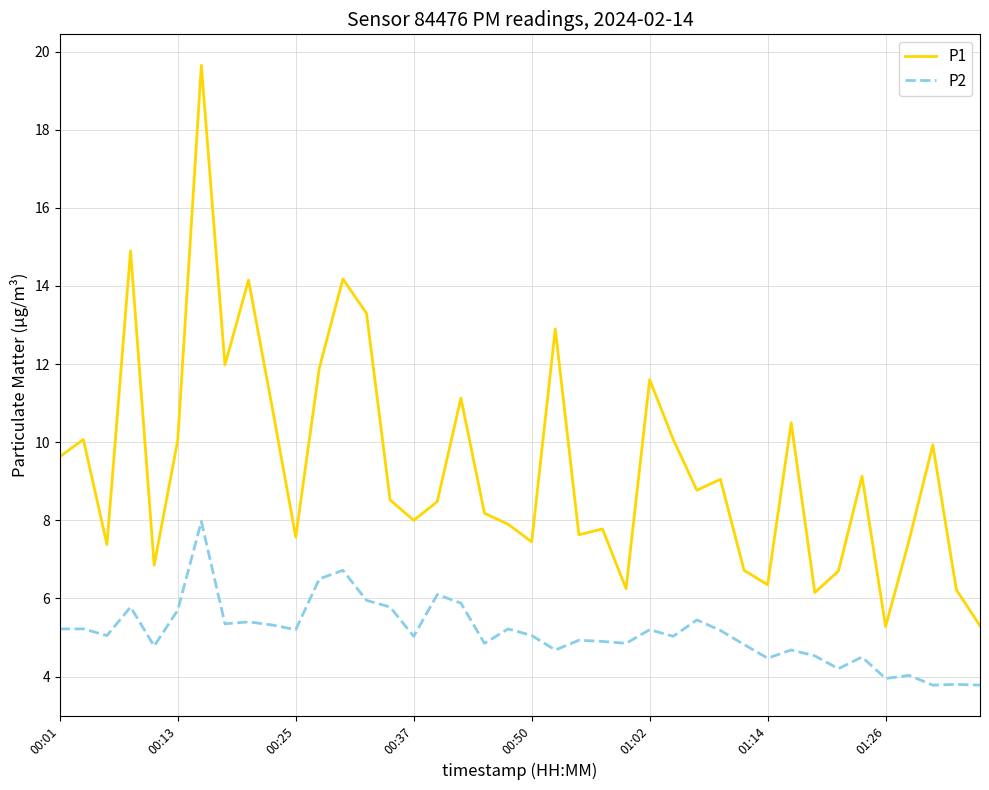

How many interior local peaks does the P1 series have?

13